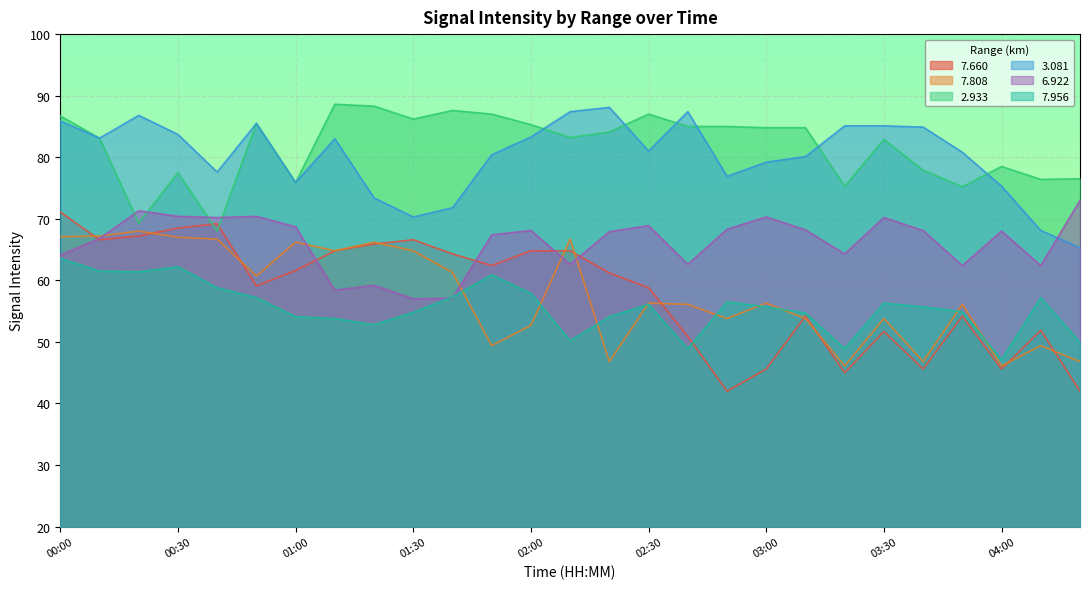

Between 01:50 and 03:50, which series saw the biggest shift?

  2.933